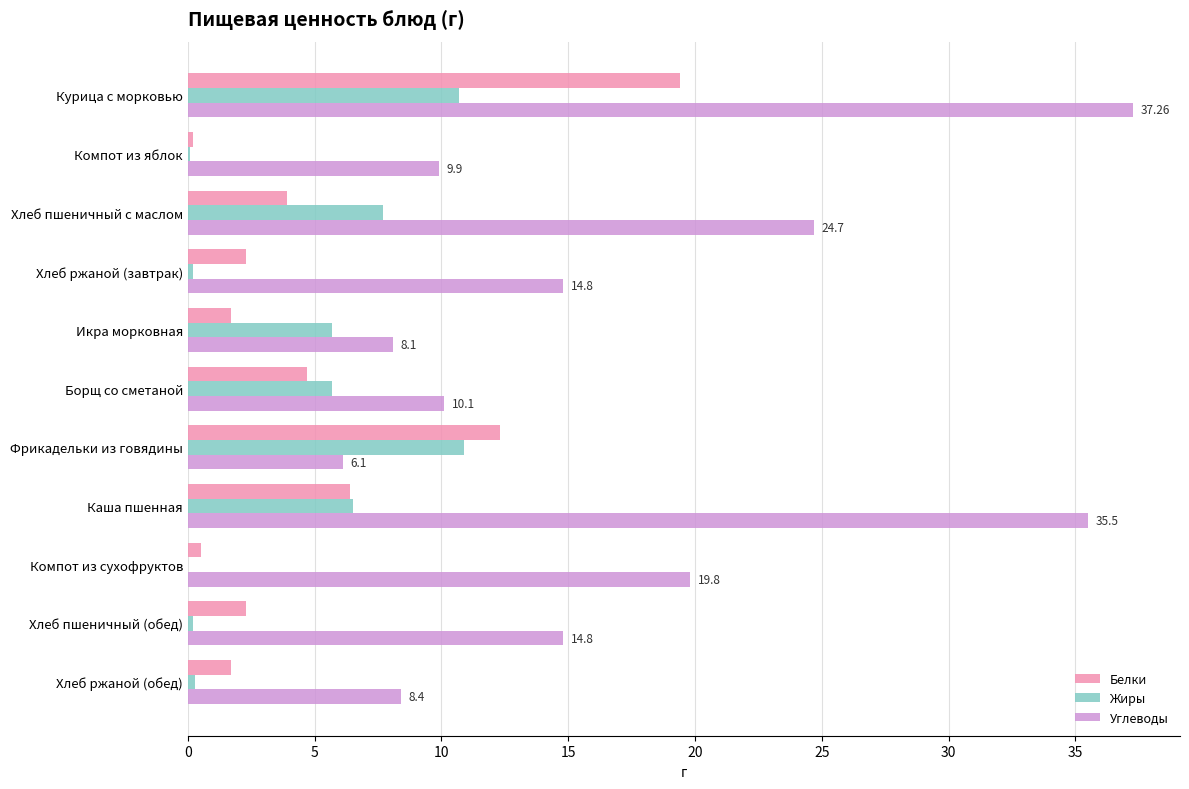

Where is Углеводы nearest to the value 21?

Компот из сухофруктов